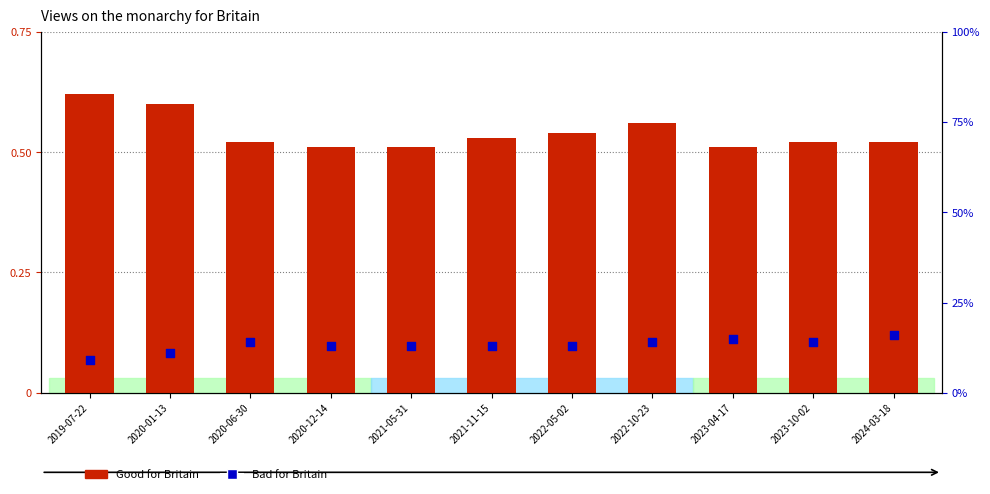

At which category is the sum across all series the highest?

2019-07-22